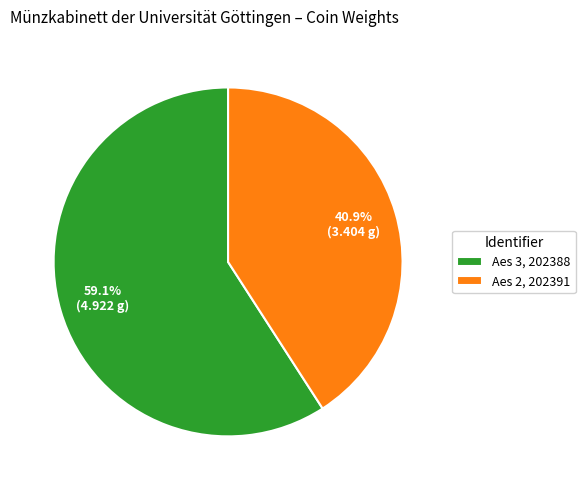

Is there any slice that represents more than half of the pie?

Yes